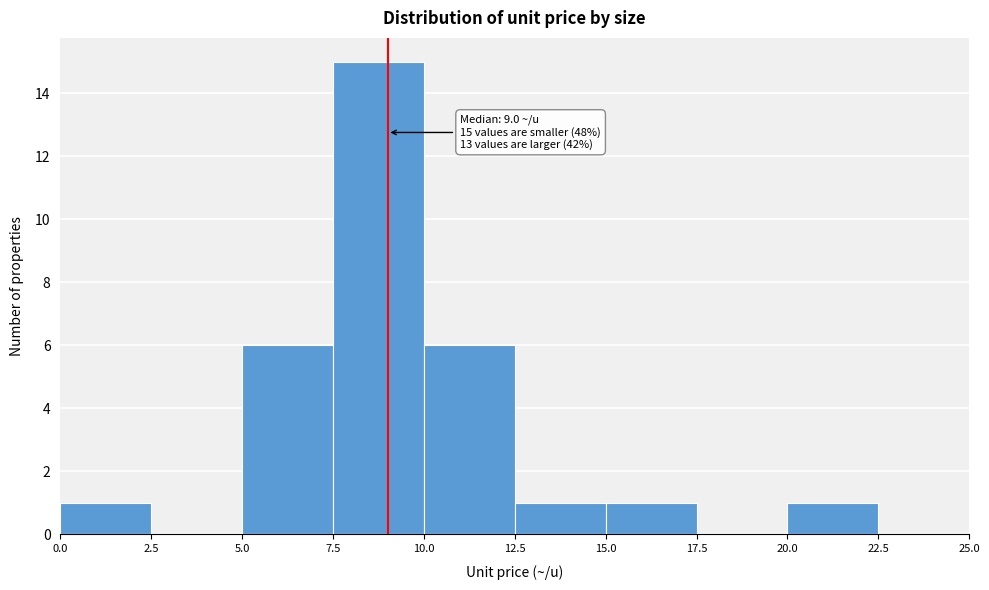

Over which range of the x-axis is the bar tallest?

7.5 to 10.0